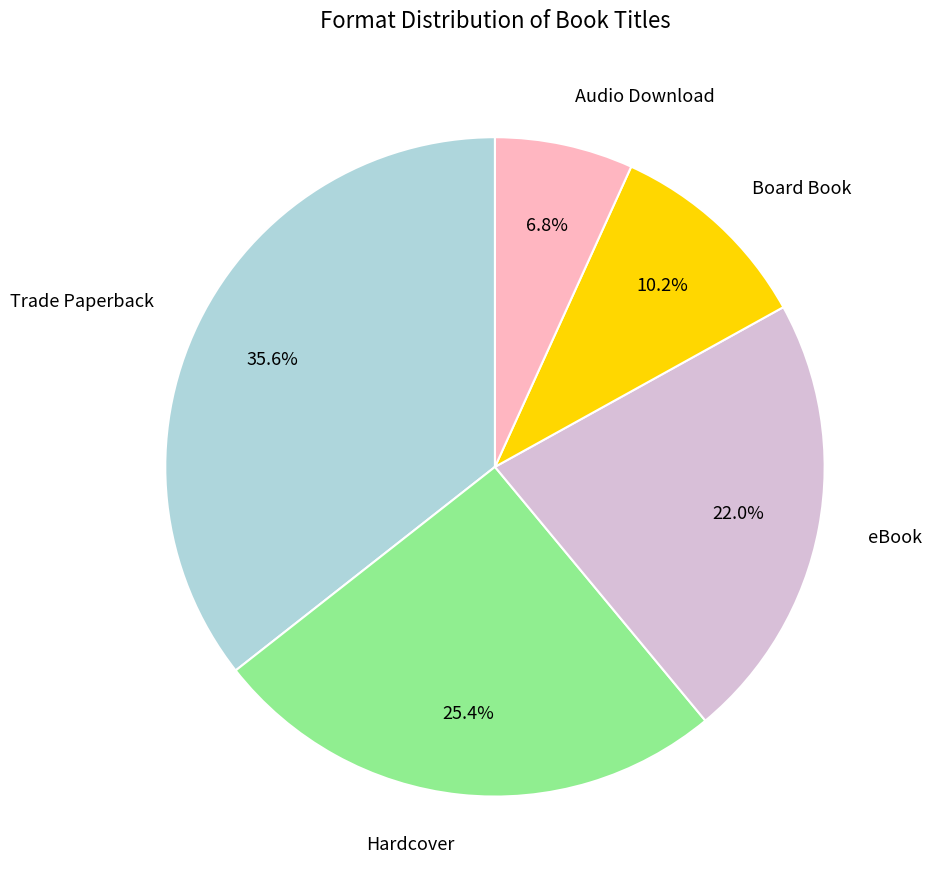

Which category has the smallest portion of the pie?

Audio Download